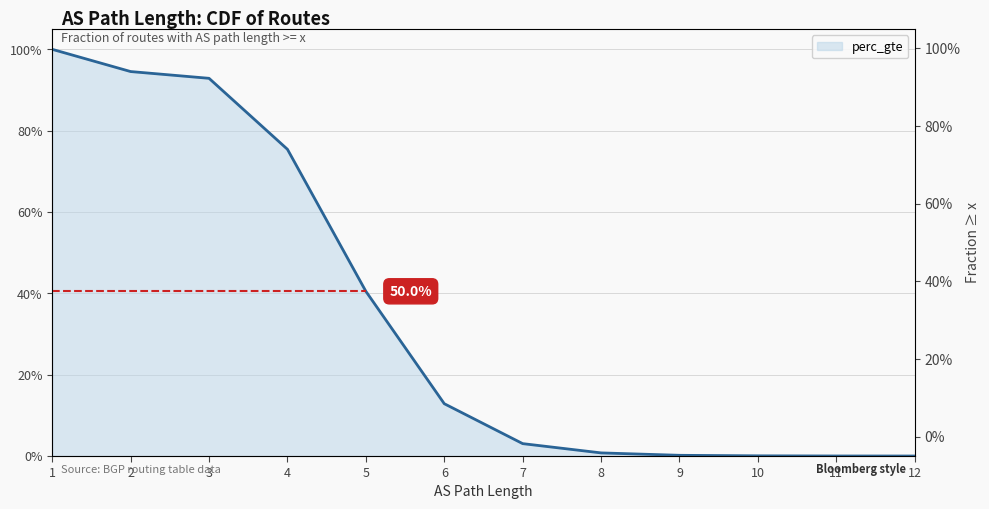

What is the value of the 2nd point from the left?

0.9